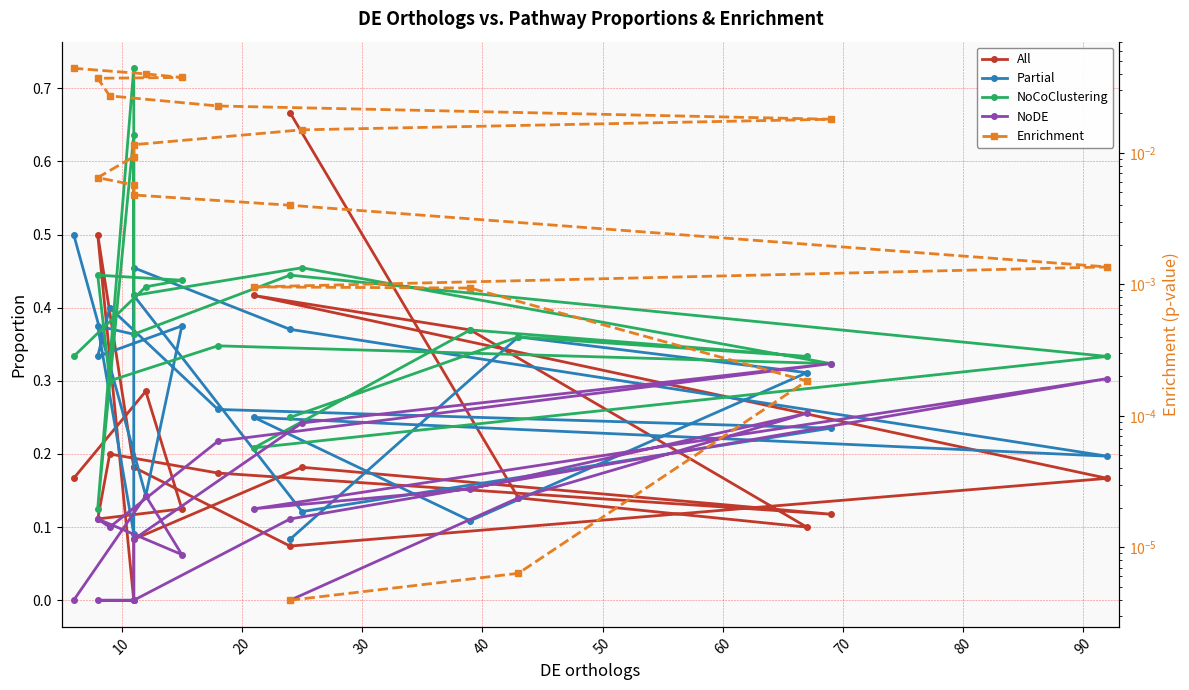

List the series in order of their peak value, highest first.

NoCoClustering, All, Partial, NoDE, Enrichment